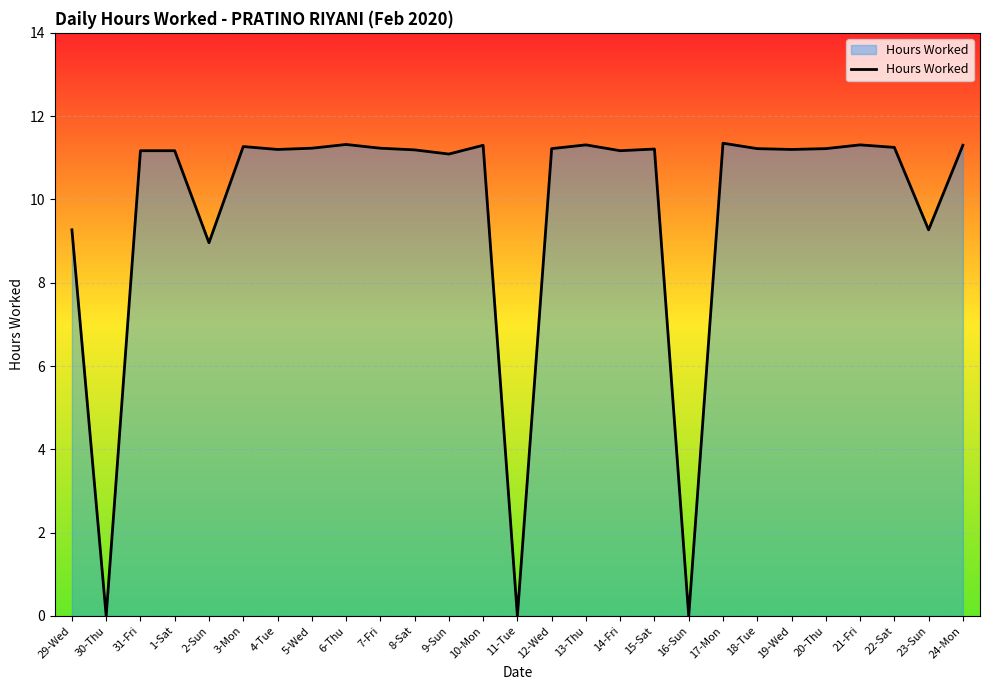

Approximately how many times larger is the value at 21-Fri compared to 15-Sat?

1.0